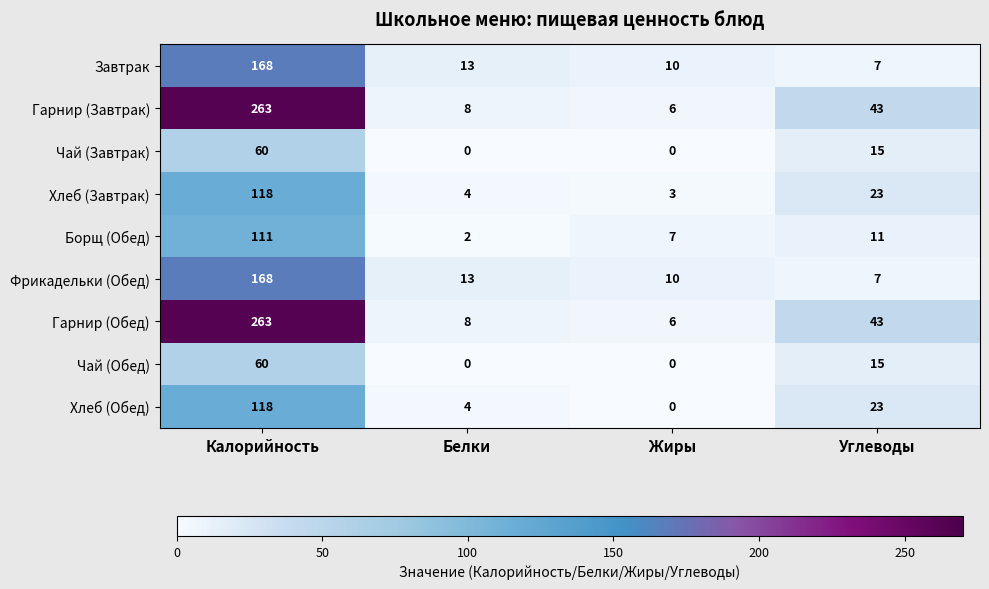

How many series are shown in this chart?

9